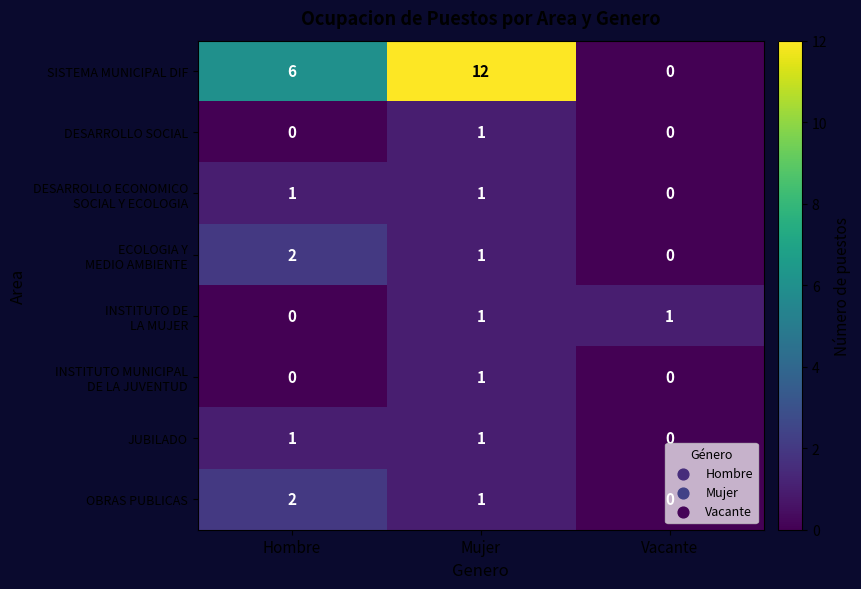

At which category is the sum across all series the highest?

Mujer